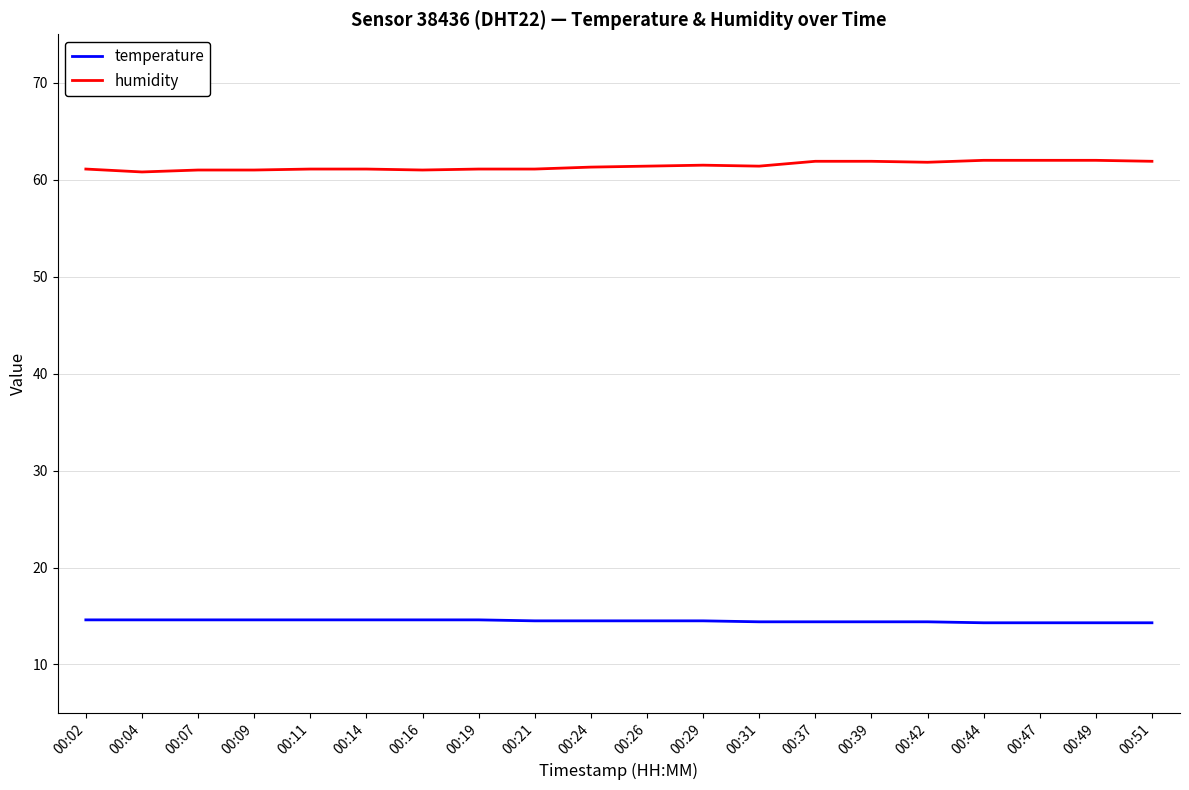

How many series are shown in this chart?

2